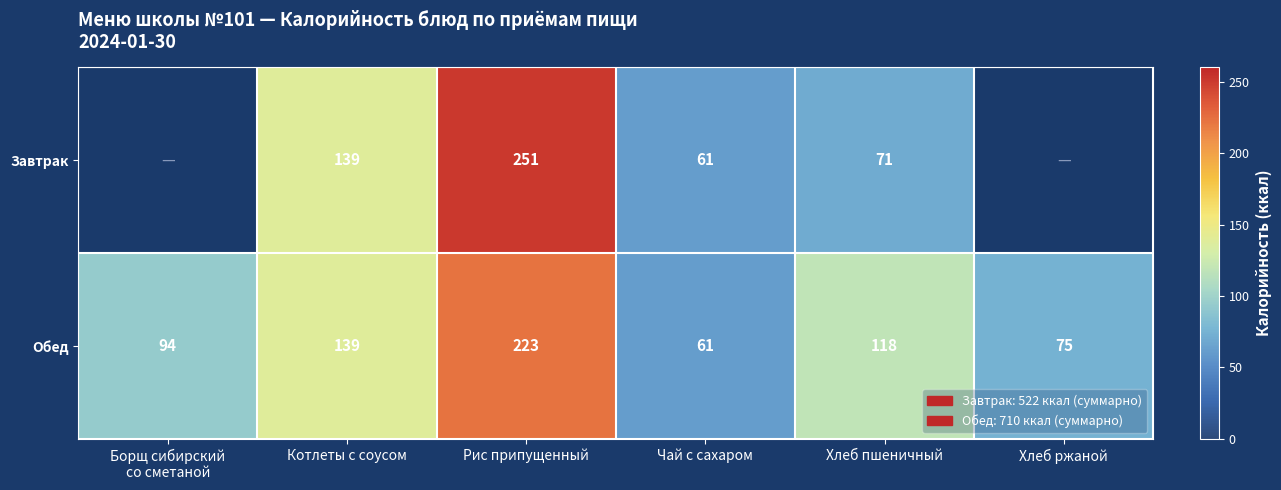

Count the number of data series in this chart.

2